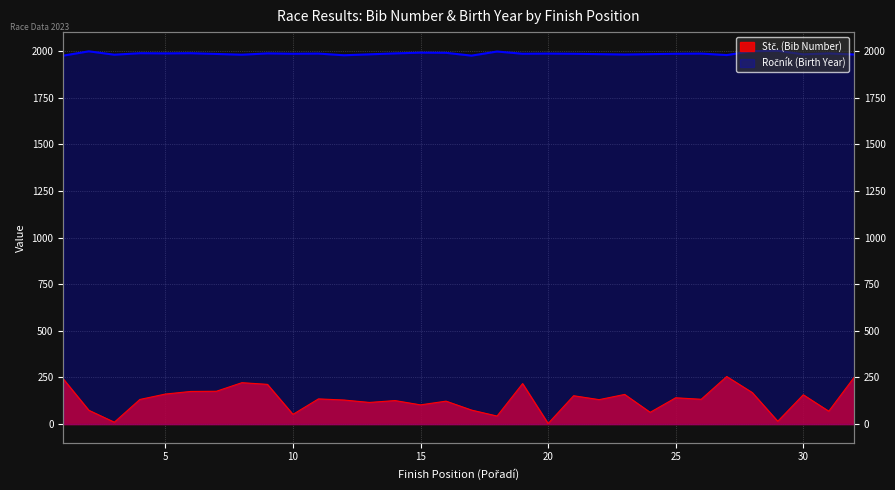

Which series changed the most between 30 and 32?

Stč. (Bib Number)